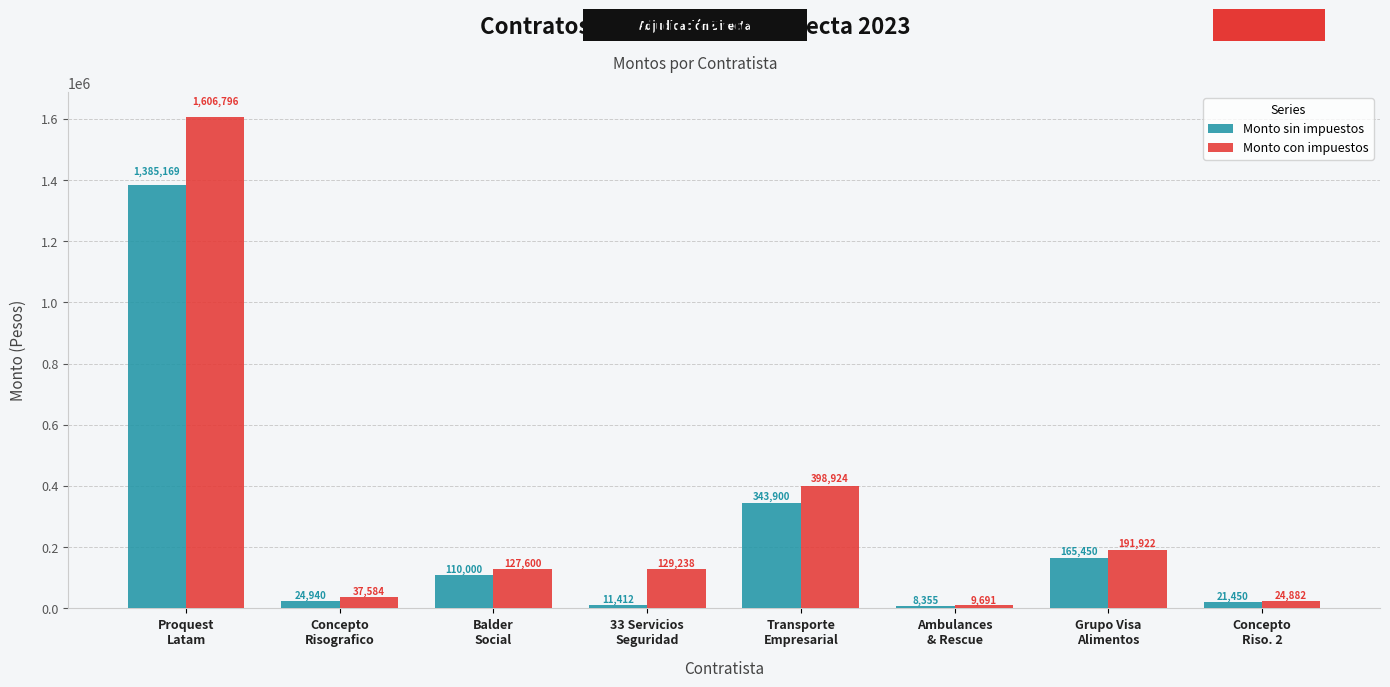

Are the bars grouped side by side (vs. stacked)?

Yes